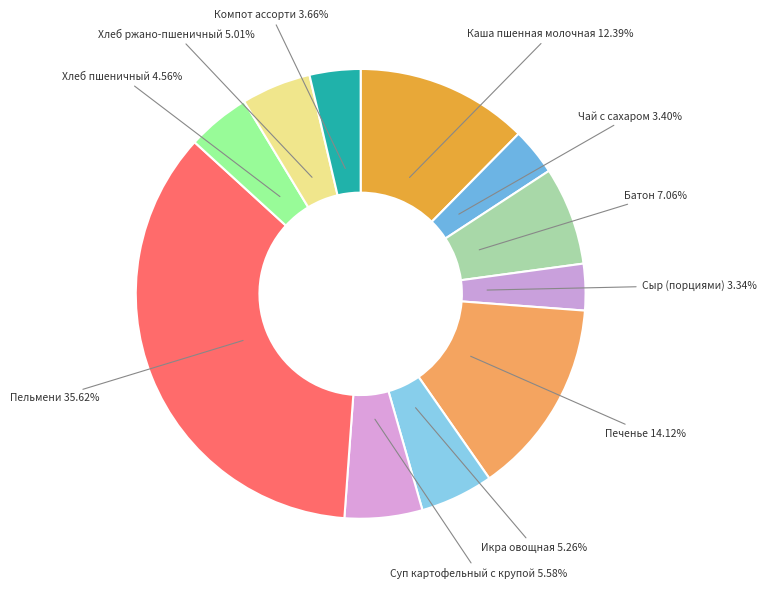

Is there any slice that represents more than half of the pie?

No